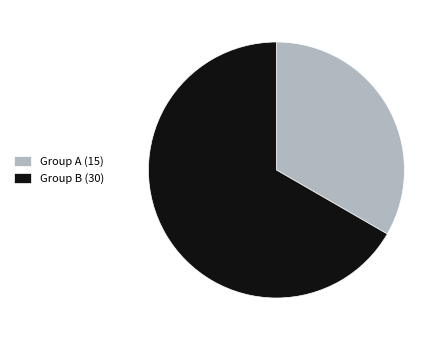

Which category accounts for the majority?

Group B (30)